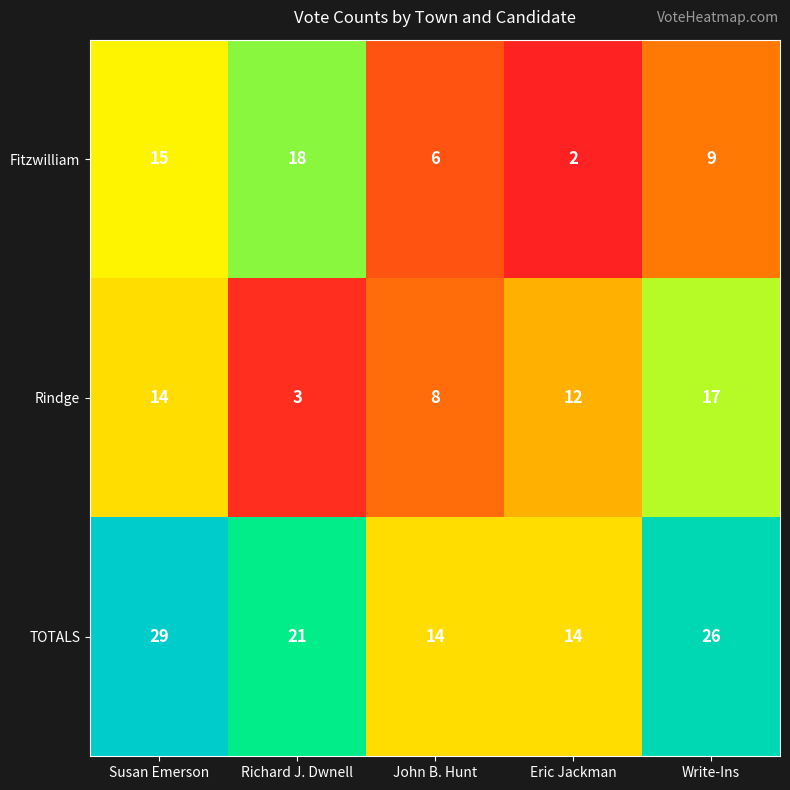

Reading left to right, transcribe all the data shown in this chart.

Fitzwilliam: Susan Emerson=15	Richard J. Dwnell=18	John B. Hunt=6	Eric Jackman=2	Write-Ins=9
Rindge: Susan Emerson=14	Richard J. Dwnell=3	John B. Hunt=8	Eric Jackman=12	Write-Ins=17
TOTALS: Susan Emerson=29	Richard J. Dwnell=21	John B. Hunt=14	Eric Jackman=14	Write-Ins=26